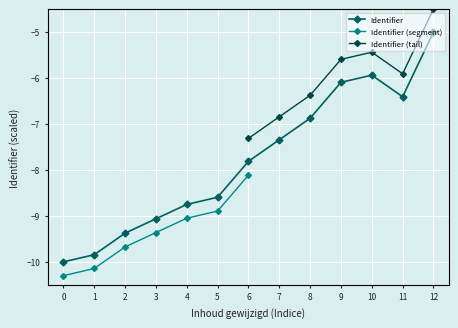

The value of Identifier at 0 is -5.1. True or false?

False